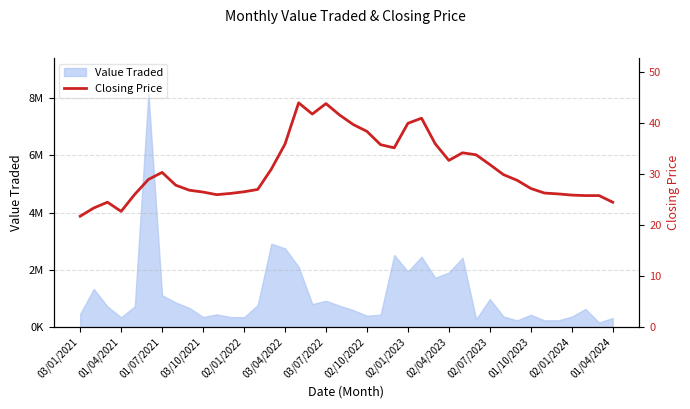

At which category does the data reach its first local peak?

01/07/2021